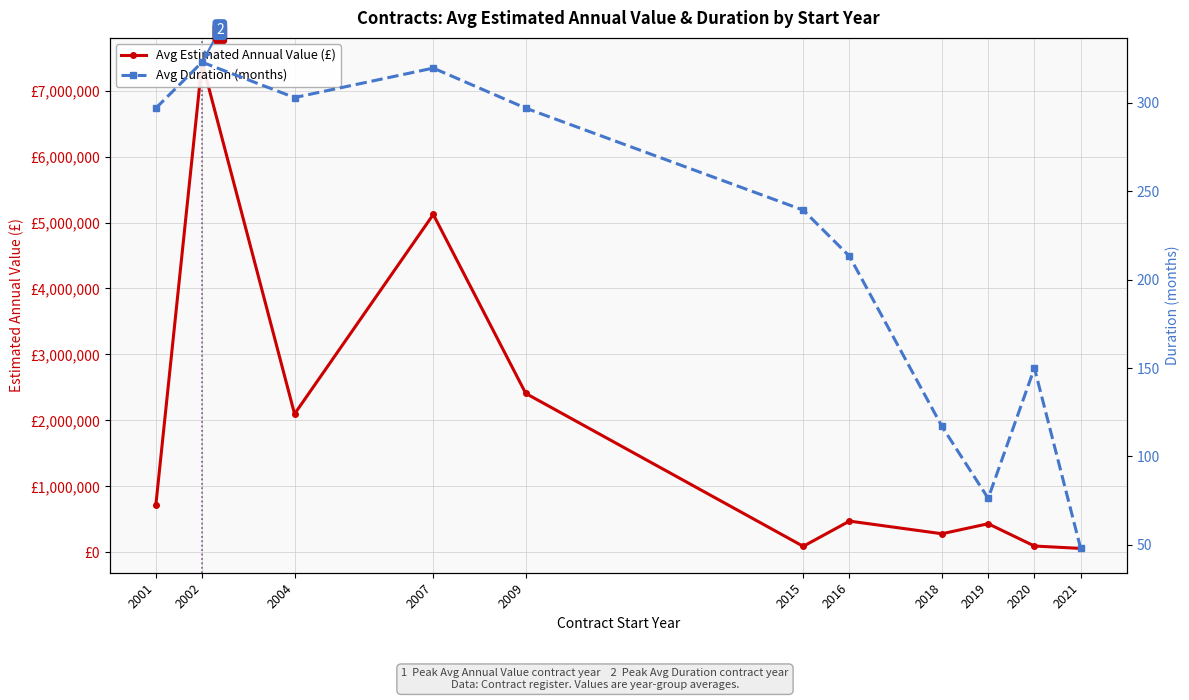

Is it true that Avg Duration (months) equals 492.7 at 2004?

False